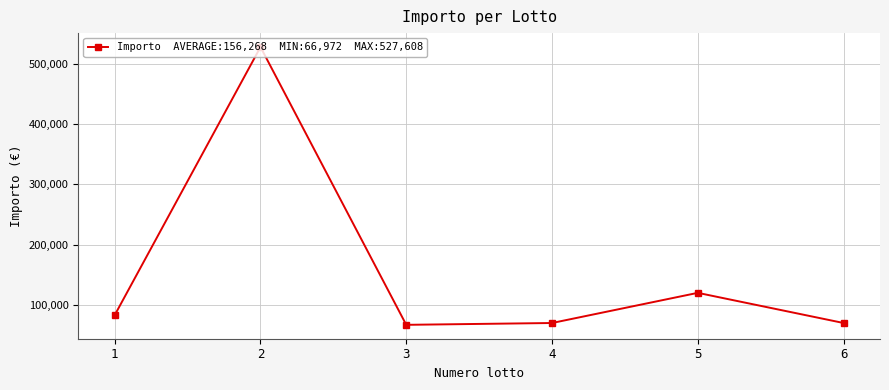

Where is the data nearest to the value 297290?

5